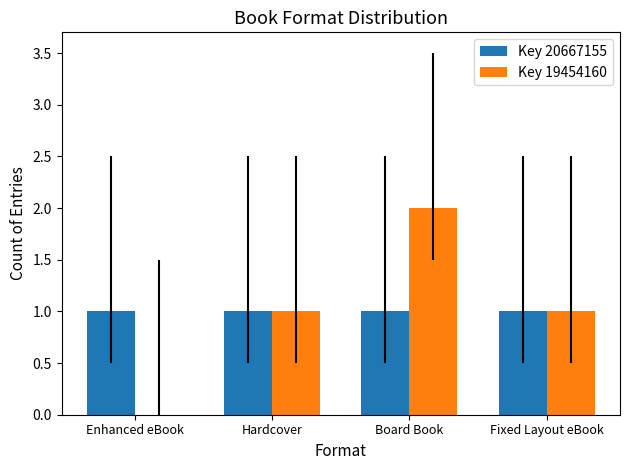

What are all the series names shown in the legend?

Key 20667155, Key 19454160